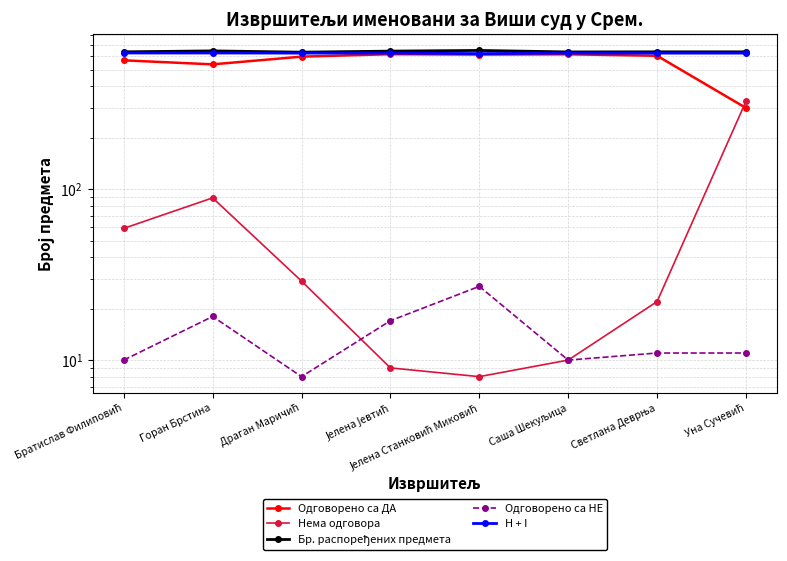

Rank the series at Саша Шекуљица from lowest to highest value.

Нема одговора, Одговорено са НЕ, Одговорено са ДА, H + I, Бр. распоређених предмета